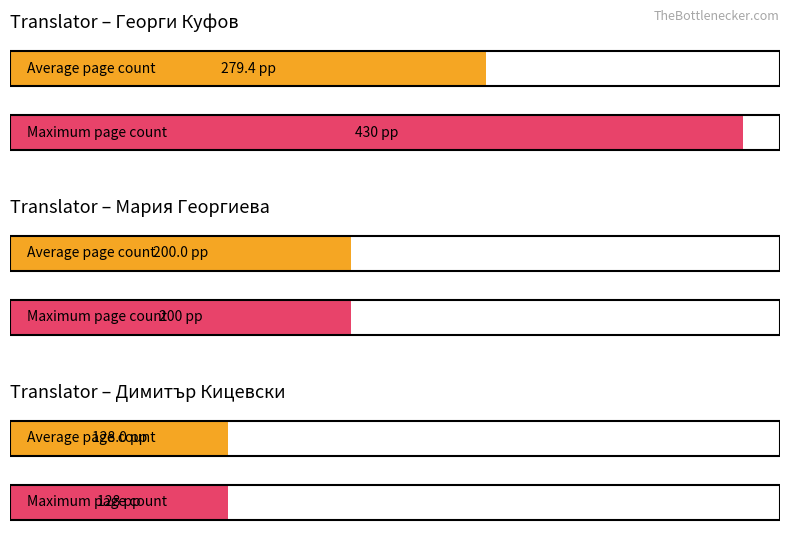

At which label does Average pageCount first exceed 272?

1